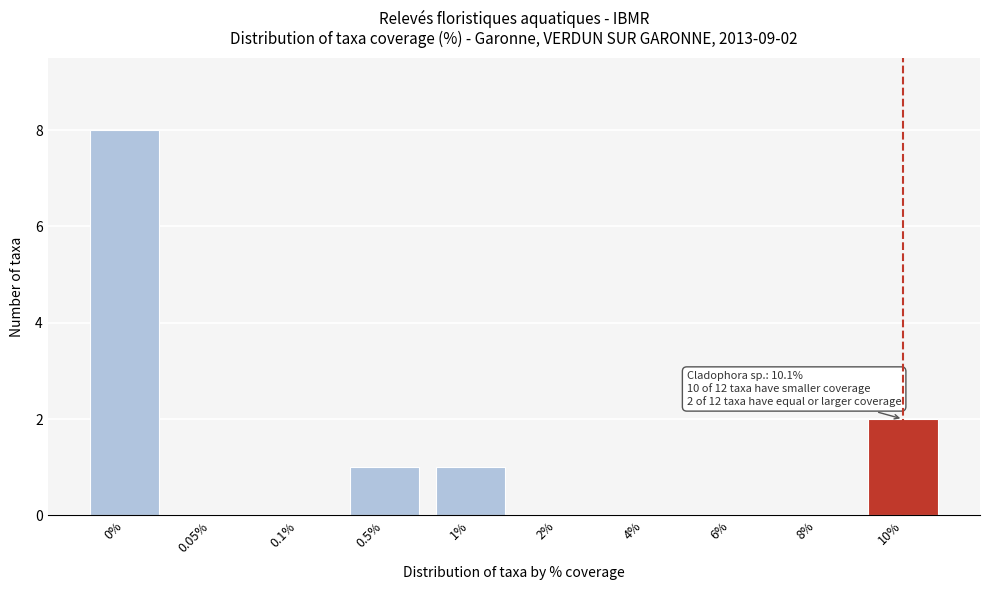

Reading left to right, list all the values displayed in this chart.

0%=8	0.05%=0	0.1%=0	0.5%=1	1%=1	2%=0	4%=0	6%=0	8%=0	10%=2